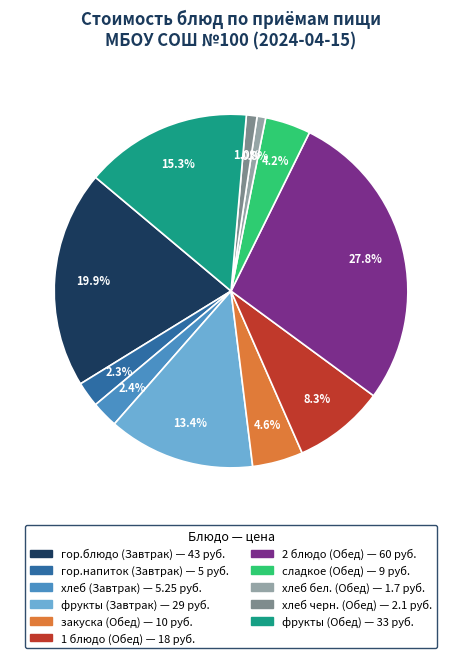

What percentage is the гор.блюдо (Завтрак) slice, to the nearest percent?

20%